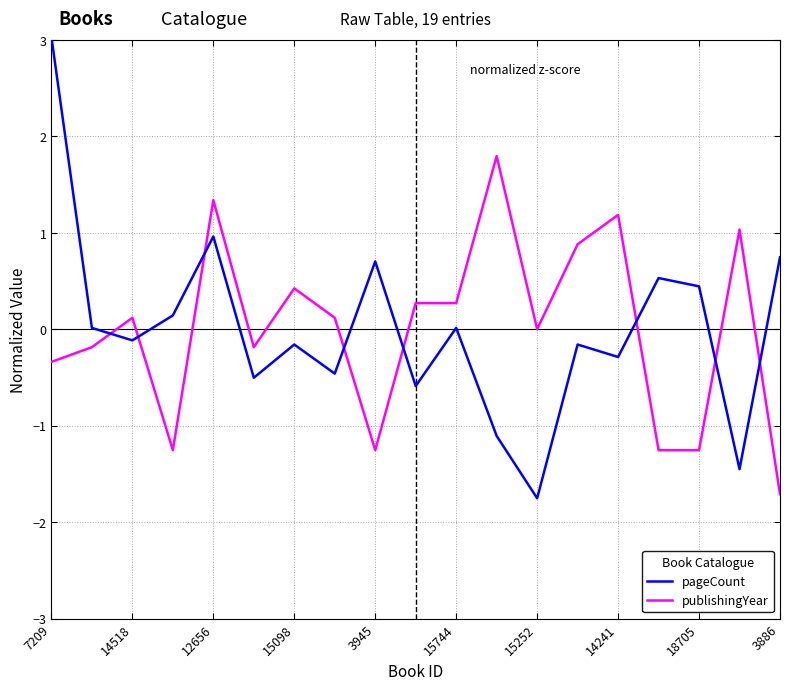

List the series in order of their peak value, highest first.

pageCount, publishingYear